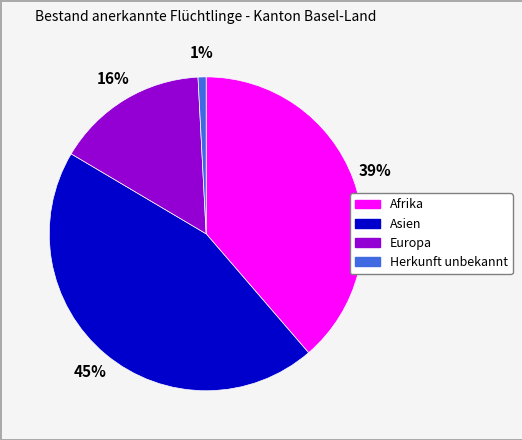

To the nearest percent, what portion does Asien represent?

45%